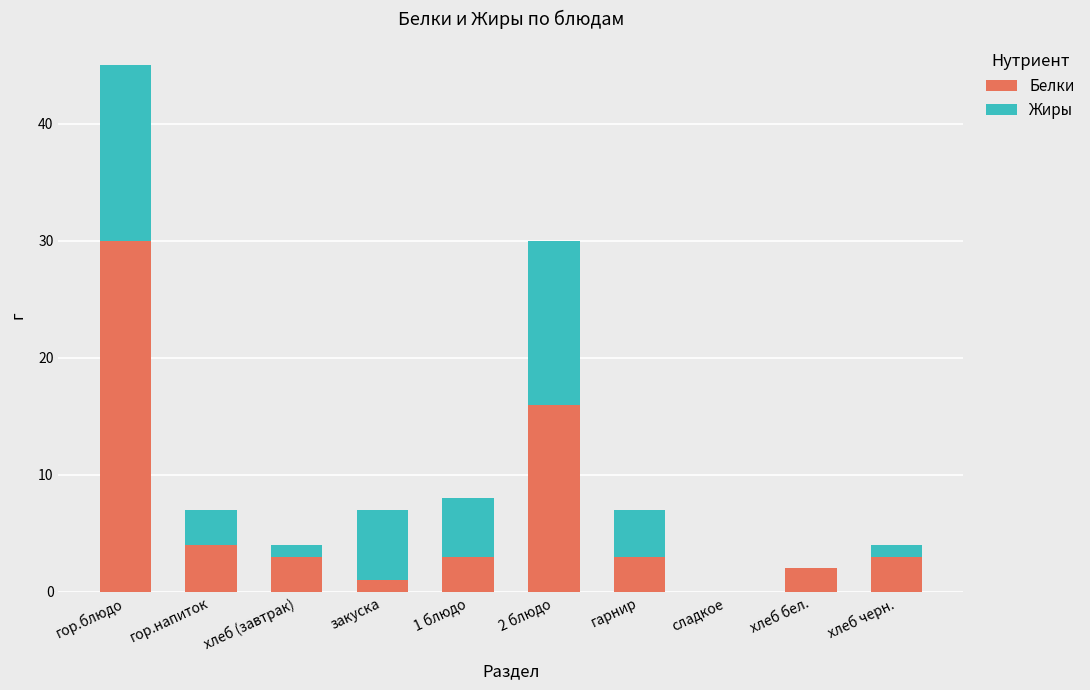

Reading left to right, transcribe the values for Белки.

гор.блюдо=30	гор.напиток=4	хлеб (завтрак)=3	закуска=1	1 блюдо=3	2 блюдо=16	гарнир=3	сладкое=0	хлеб бел.=2	хлеб черн.=3